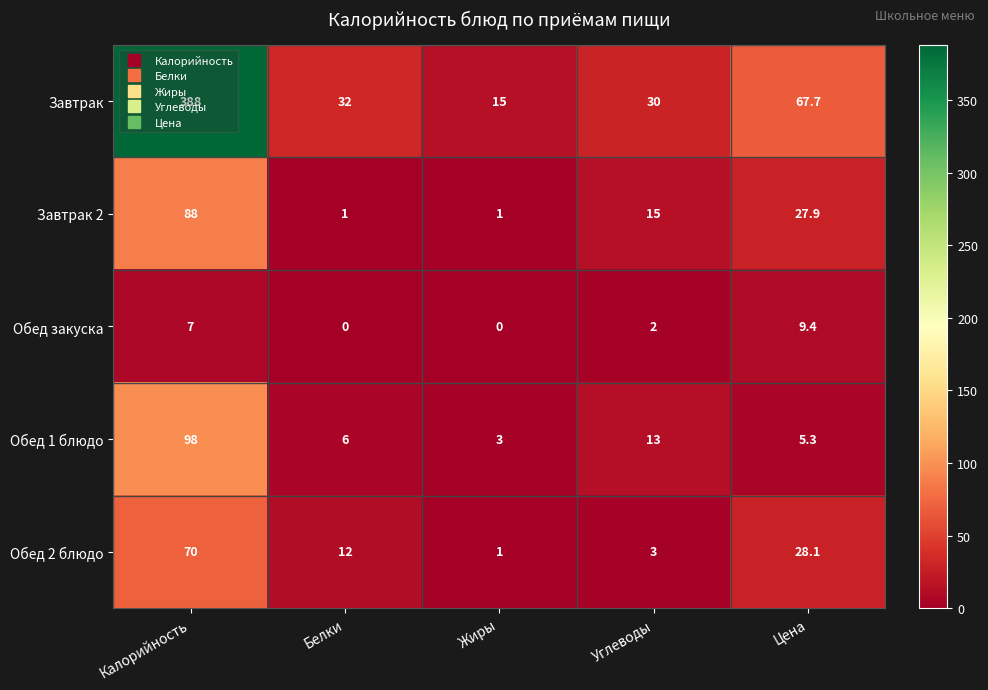

List the labels in order of Обед 1 блюдо value, largest first.

Калорийность, Углеводы, Белки, Цена, Жиры